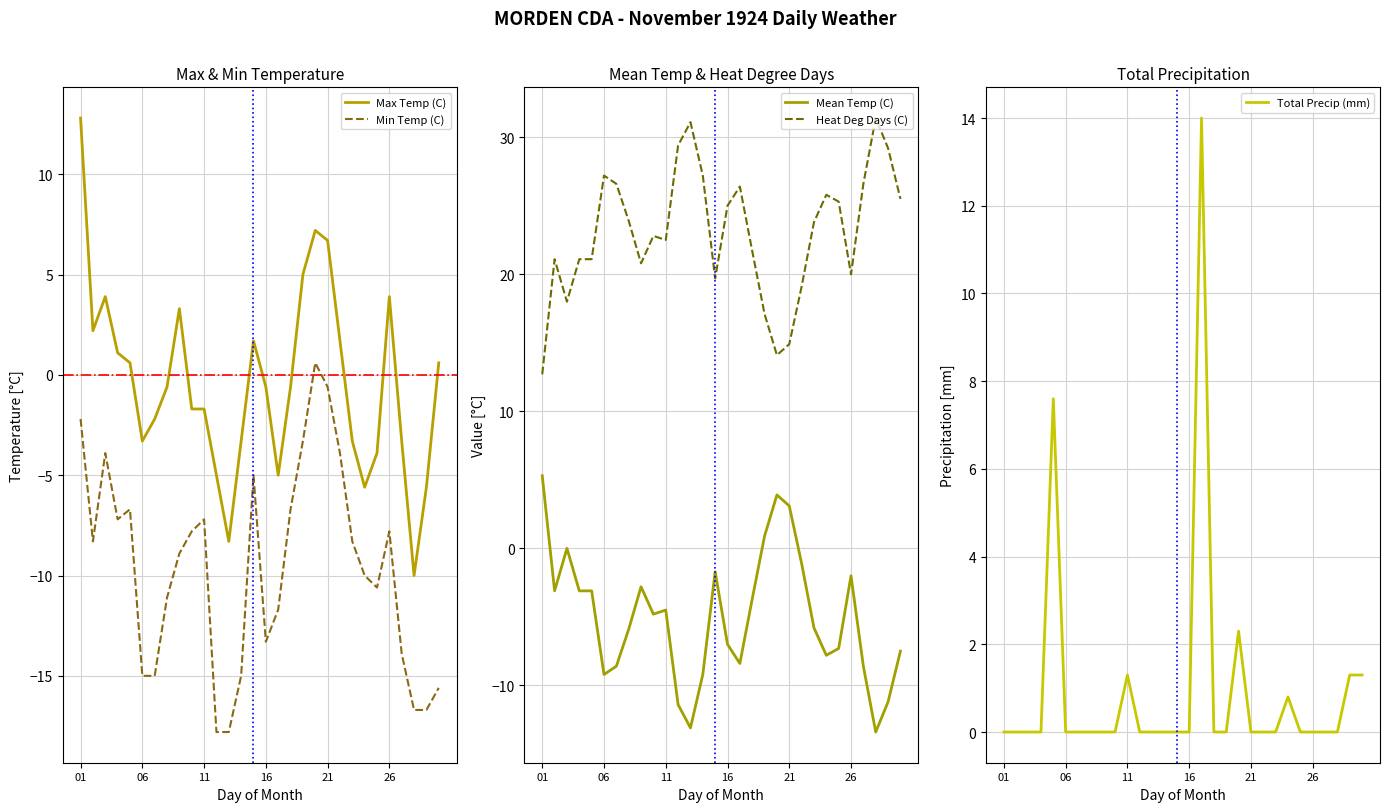

What is the average value of the Max Temp (C) series?

-0.4